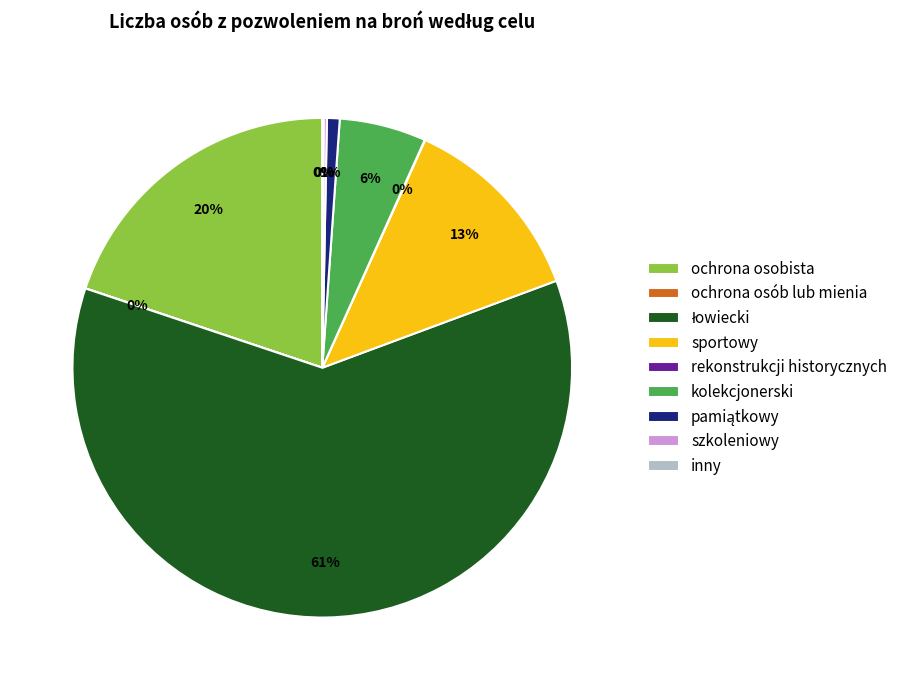

To the nearest percent, what is the average slice percentage?

11%